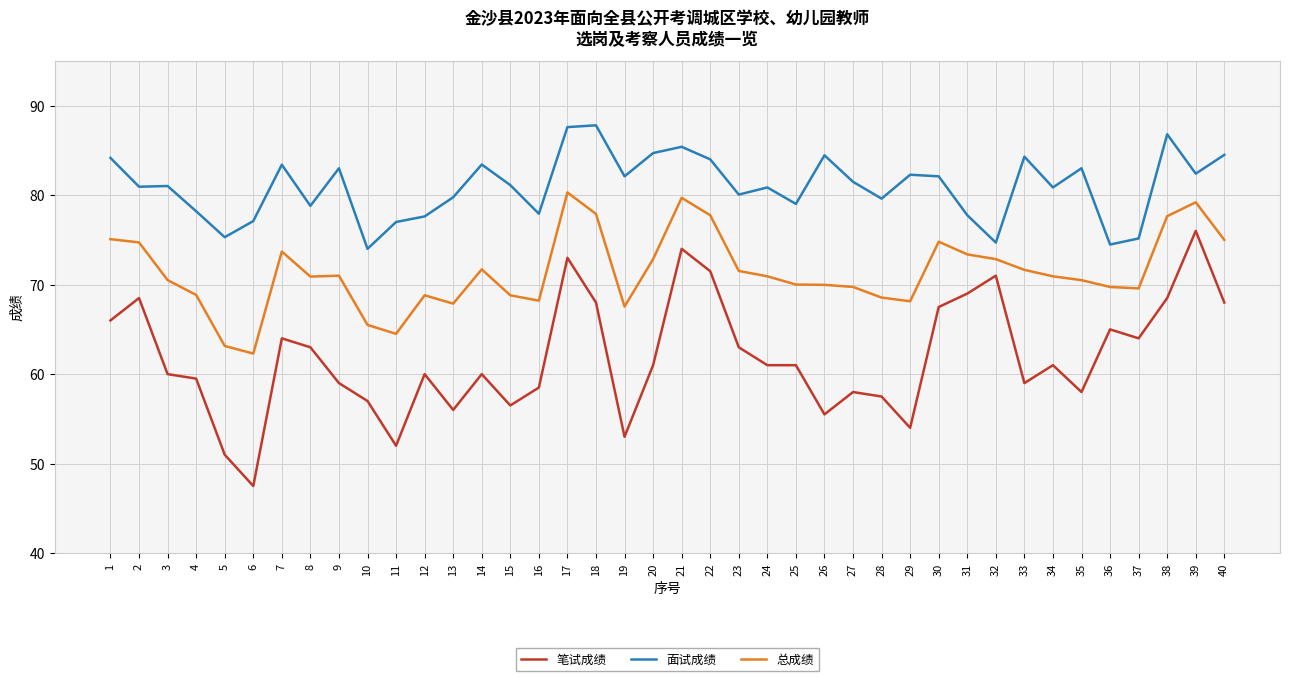

What is the difference between the 笔试成绩 values at 37 and 39?

12.0